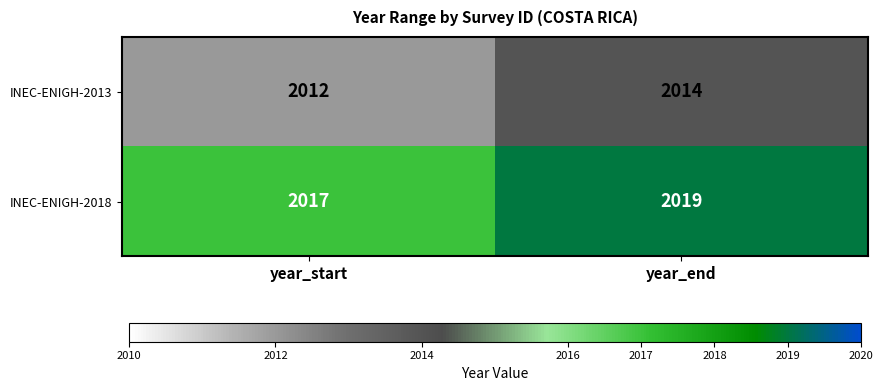

How many series are shown in this chart?

2